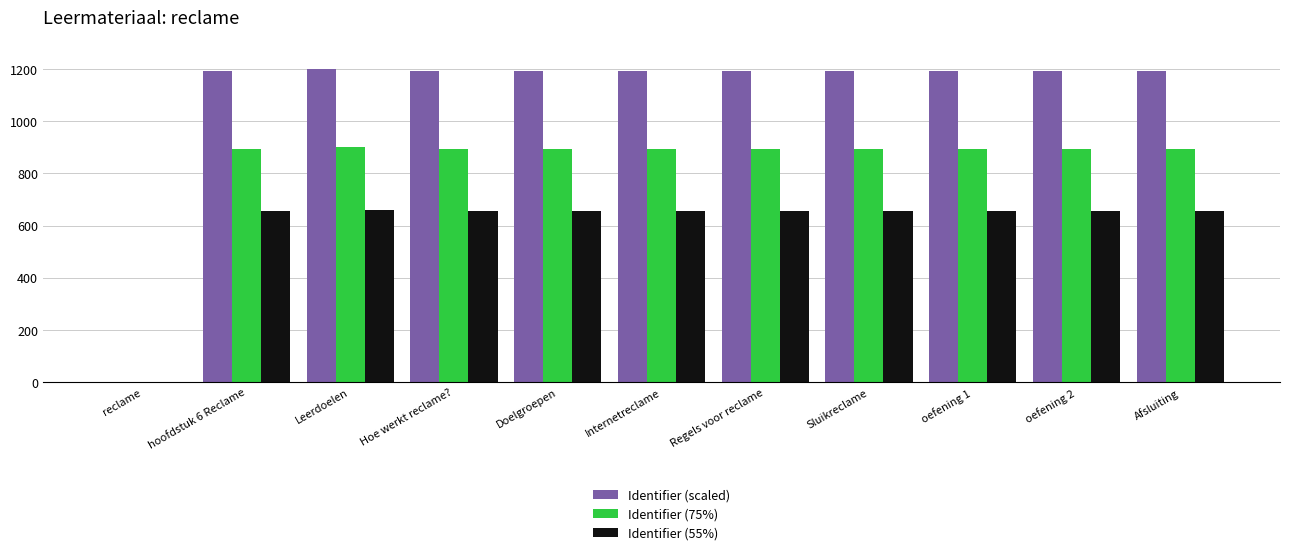

What is the approximate value of Identifier (55%) at Afsluiting?

656.2